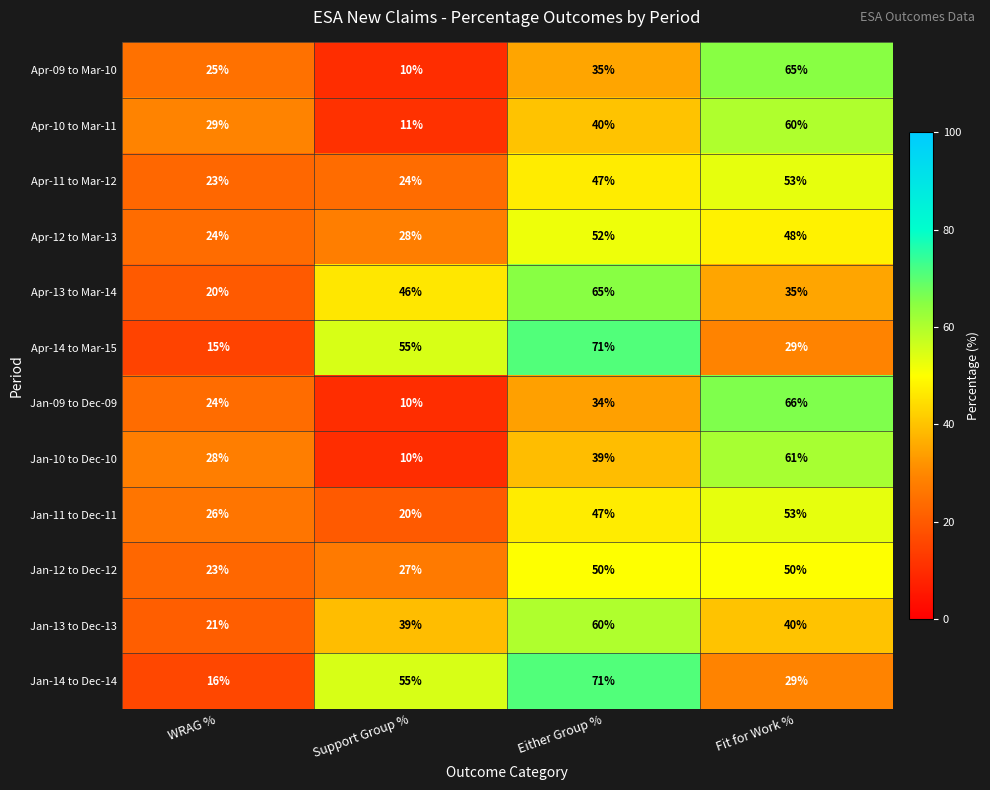

At which label is Jan-09 to Dec-09 closest to 38?

Either Group %